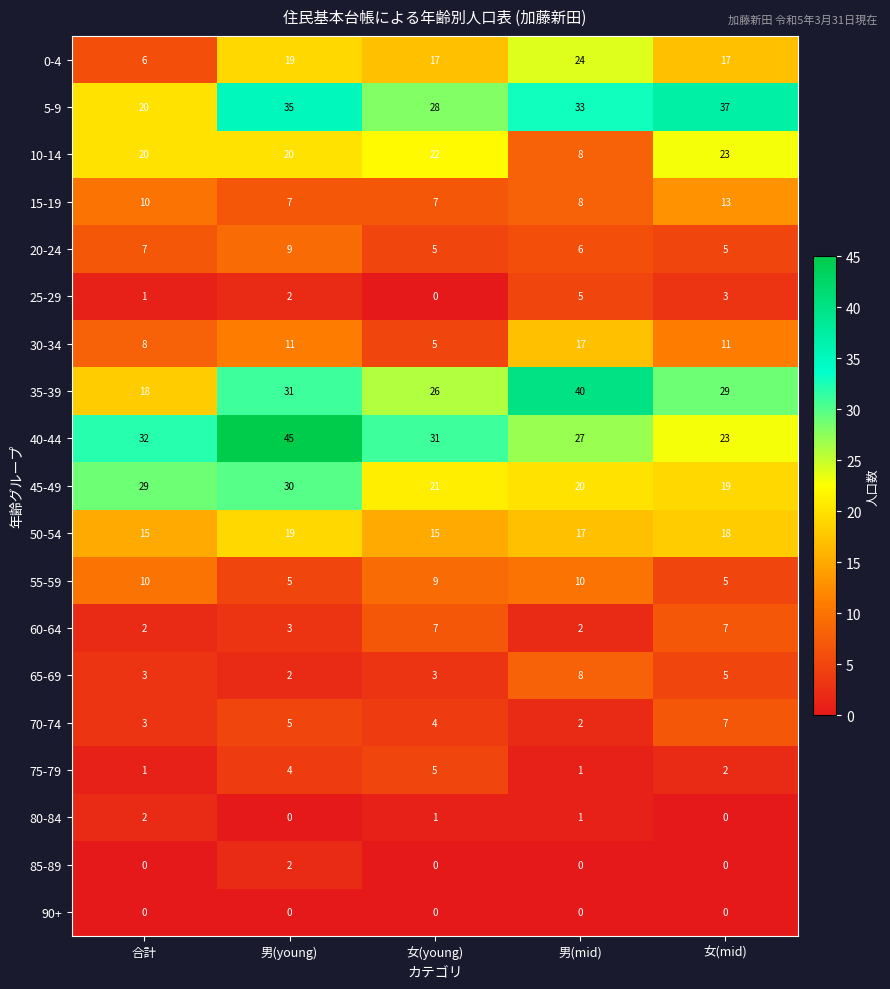

What is the difference between the highest and lowest values at 女(young)?

31